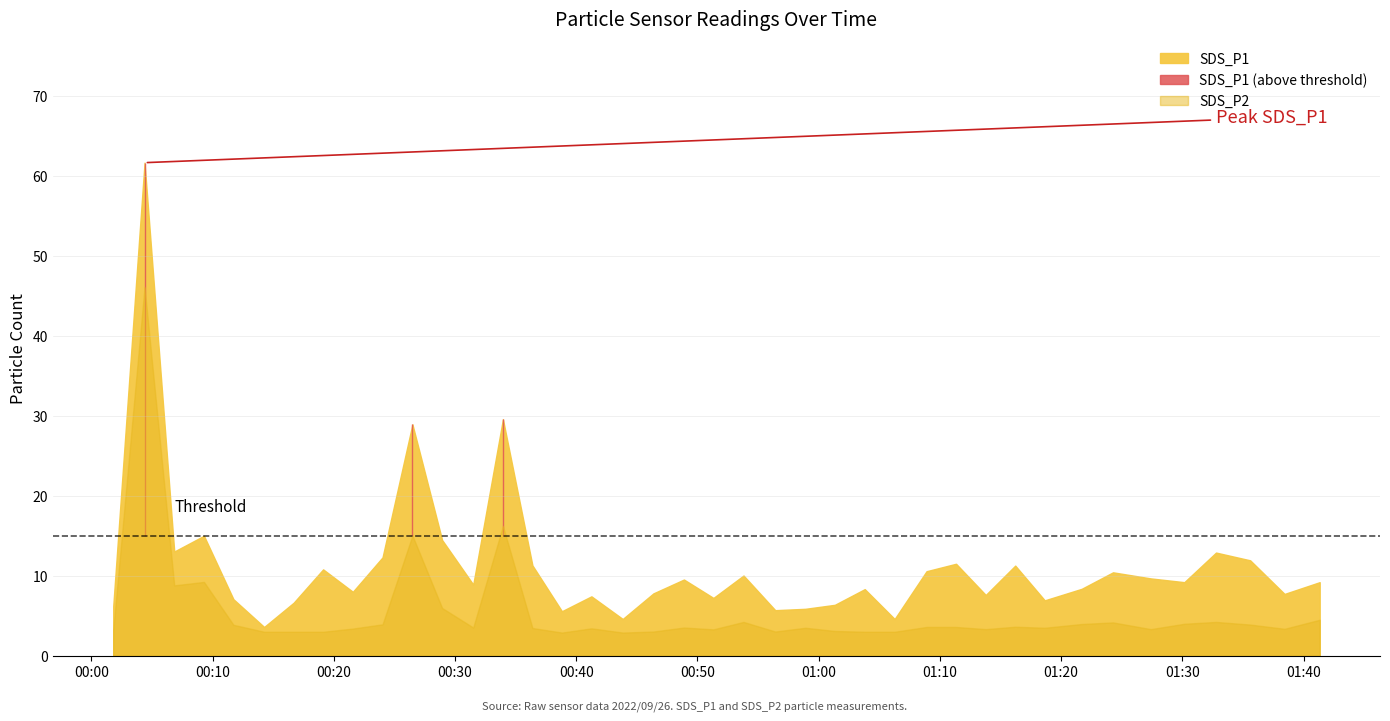

How many values in the SDS_P1 series exceed 9?

20